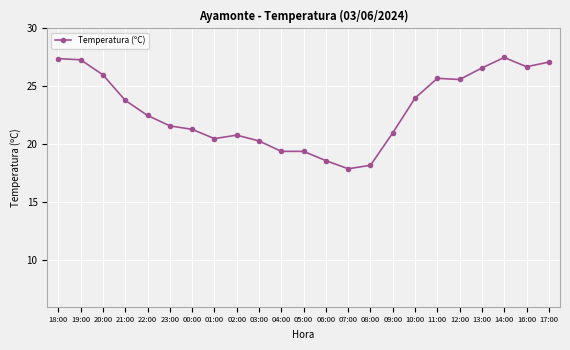

Reading right to left, what are all the values shown in this chart?

17:00=27.1	16:00=26.7	14:00=27.5	13:00=26.6	12:00=25.6	11:00=25.7	10:00=24.0	09:00=21.0	08:00=18.2	07:00=17.9	06:00=18.6	05:00=19.4	04:00=19.4	03:00=20.3	02:00=20.8	01:00=20.5	00:00=21.3	23:00=21.6	22:00=22.5	21:00=23.8	20:00=26.0	19:00=27.3	18:00=27.4